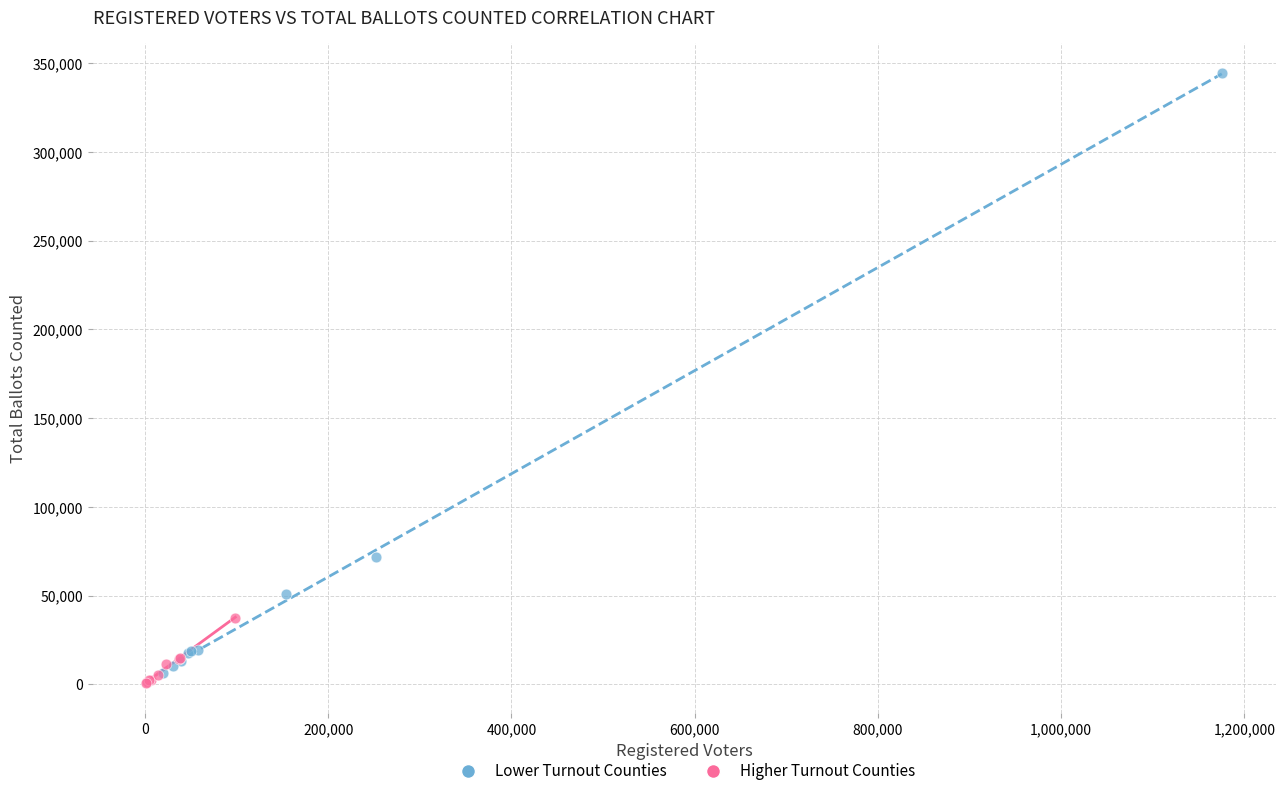

Which series reaches the maximum Y coordinate?

Lower Turnout Counties